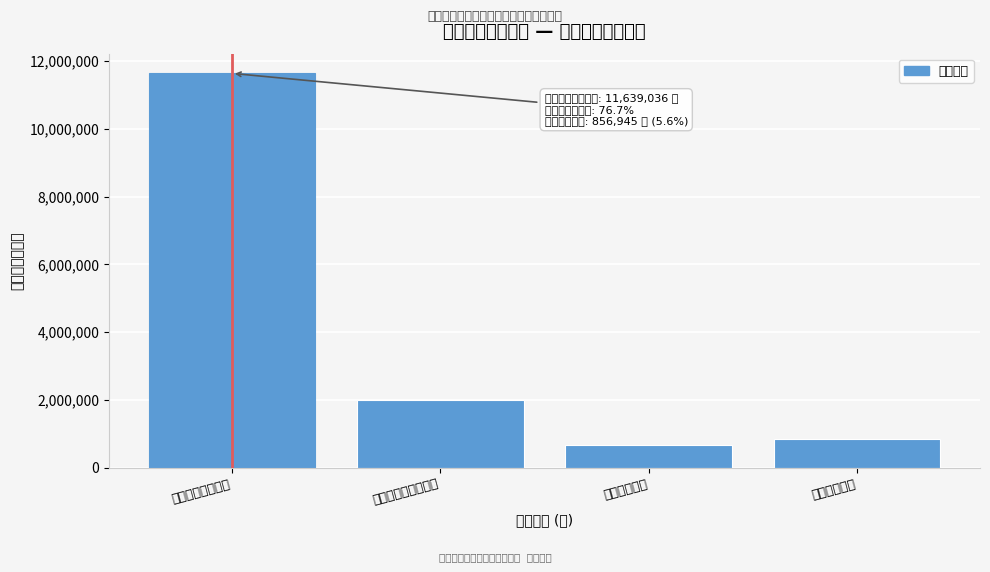

Reading left to right, what are all the values shown in this chart?

一般公共服务支出=11639036.3	社会保障和就业支出=2002648.6	卫生健康支出=668138.9	住房保障支出=856944.7